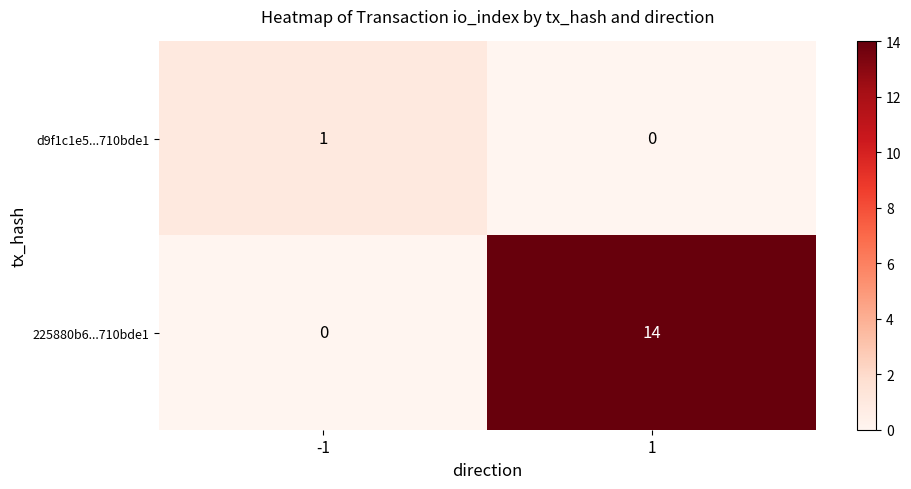

Reading left to right, transcribe all the data shown in this chart.

d9f1c1e5...710bde1: 1	0
225880b6...710bde1: 0	14